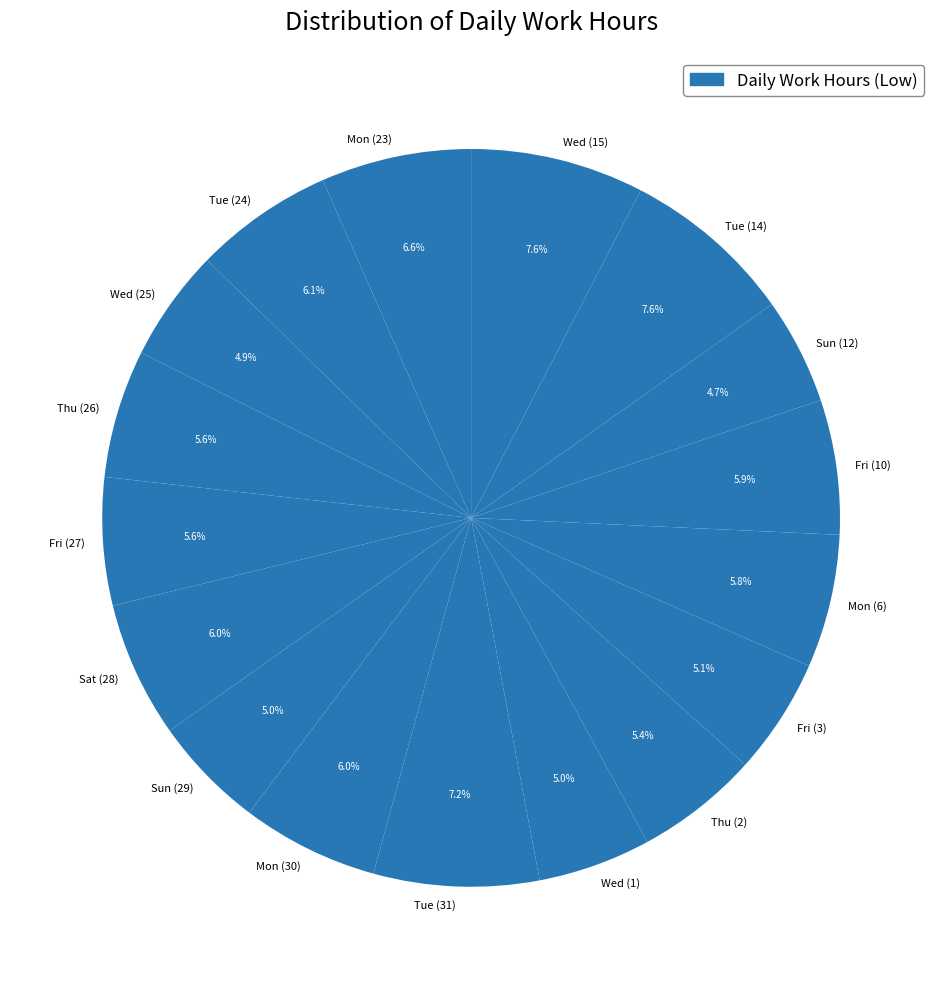

To the nearest percent, what is the average slice percentage?

6%